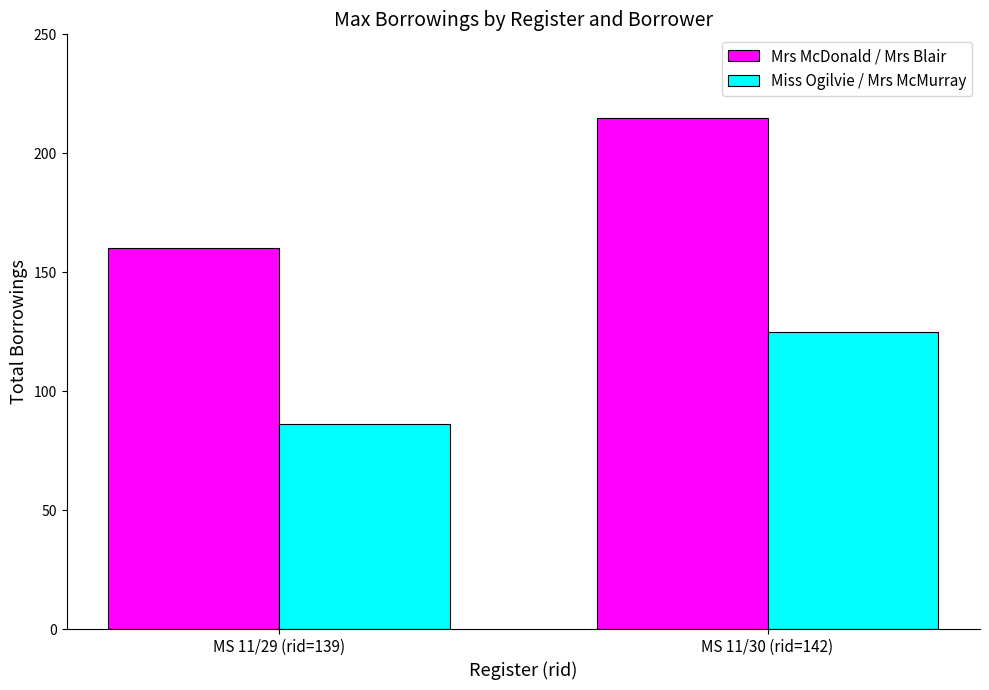

What is the average value of the Mrs McDonald / Mrs Blair series?

188